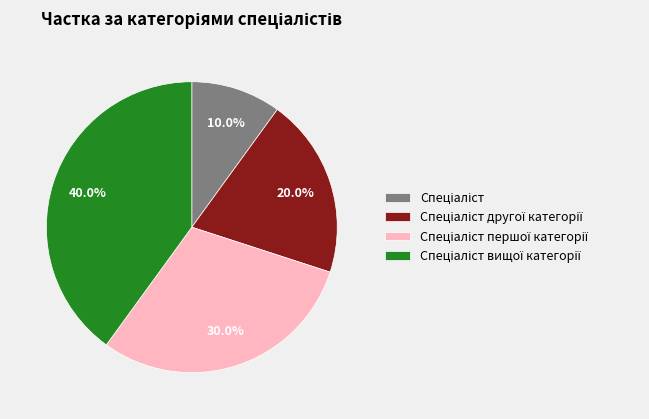

To the nearest percent, what is the difference between the largest and smallest slice percentages?

30%